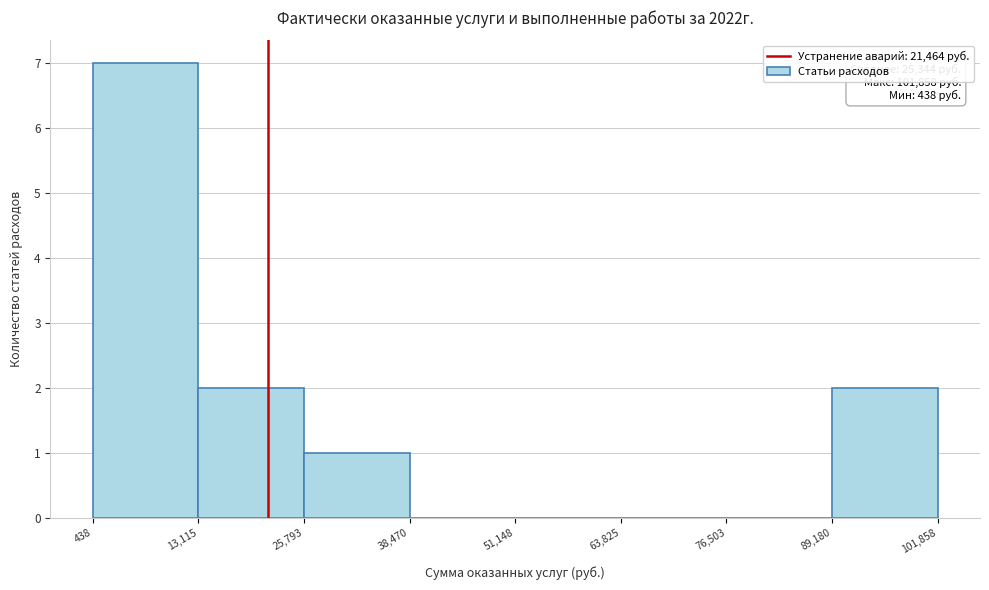

Which range on the x-axis has the tallest bar?

438 to 13,115